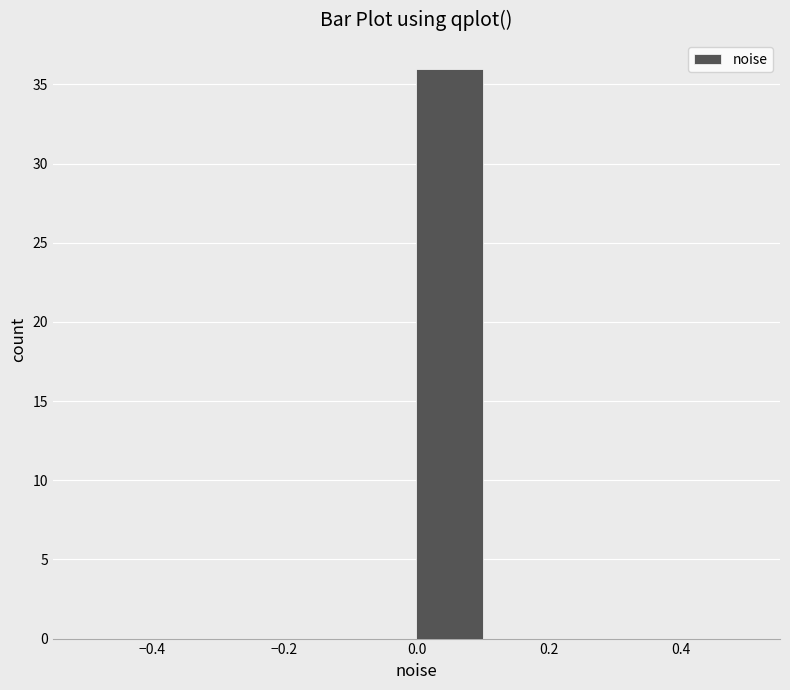

Reading left to right, transcribe this chart: for each bar, give the range it covers on the x-axis and its height. The values are not printed on the chart, so give them approximately, as read against the axis.

-0.5 to -0.4: 0
-0.4 to -0.3: 0
-0.3 to -0.2: 0
-0.2 to -0.1: 0
-0.1 to 0.0: 0
0.0 to 0.1: 36
0.1 to 0.2: 0
0.2 to 0.3: 0
0.3 to 0.4: 0
0.4 to 0.5: 0